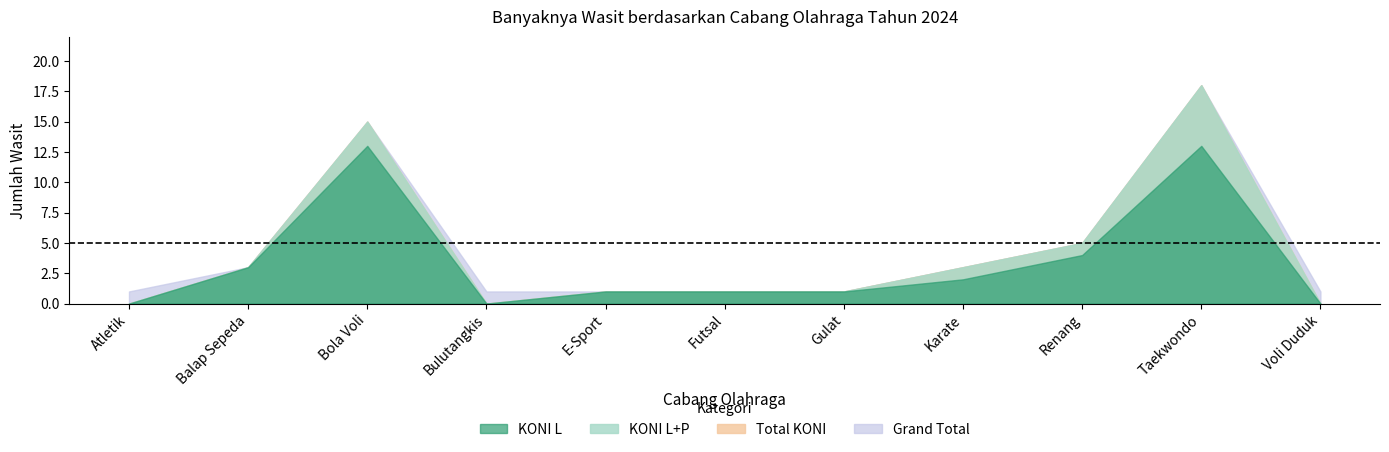

How many values in the Total KONI series exceed 1?

5